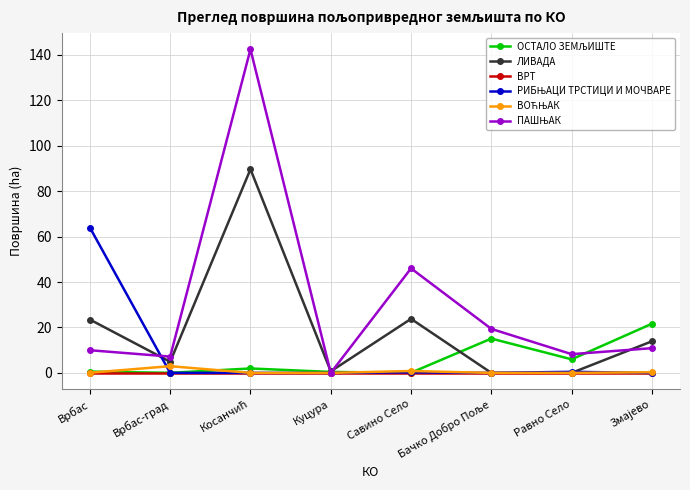

How many lines are shown in the chart?

6